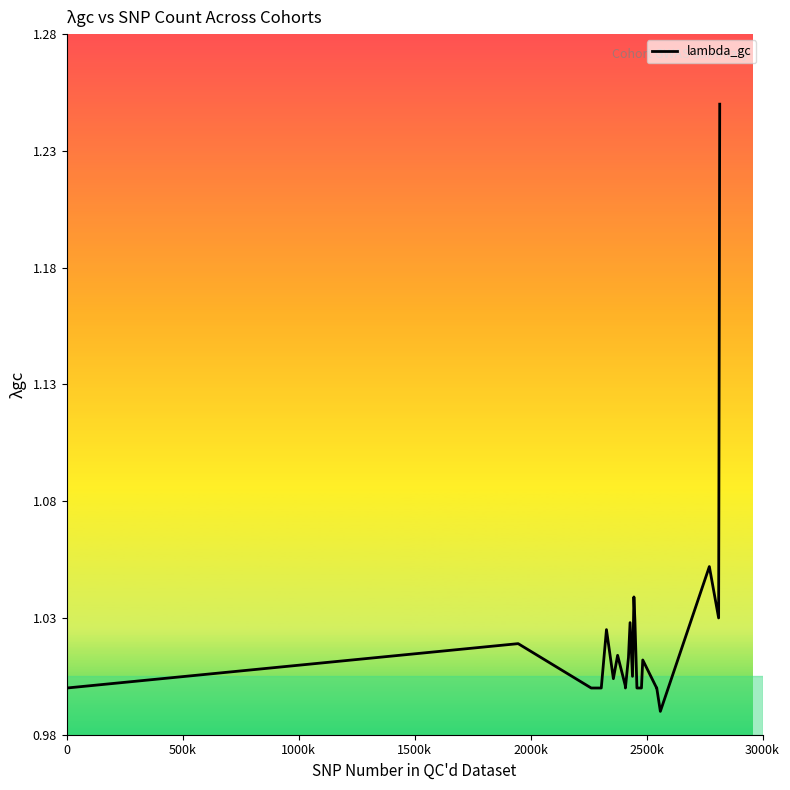

Reading right to left, list all the values displayed in this chart.

1.2	1.0	1.1	1.0	1.0	1.0	1.0	1.0	1.0	1.0	1.0	1.0	1.0	1.0	1.0	1.0	1.0	1.0	1.0	1.0	1.0	1.0	1.0	1.0	1.0	1.0	1.0	1.0	1.0	1.0	1.0